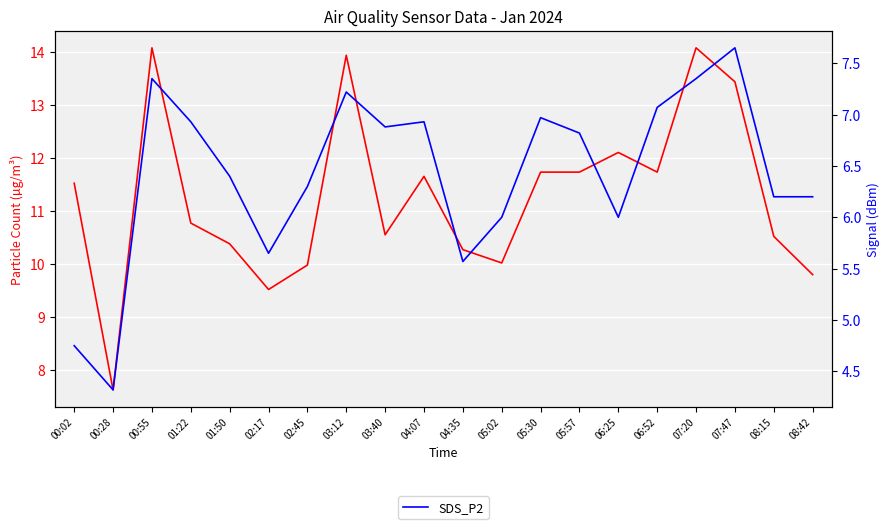

Which label corresponds to the smallest value in the chart?

00:28